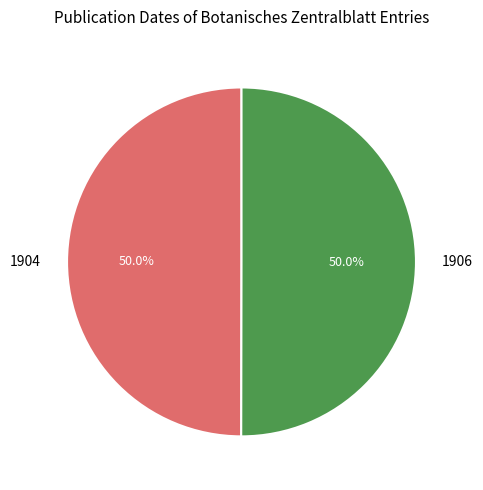

Approximately how many times larger is the value at 1906 compared to 1904?

1.0